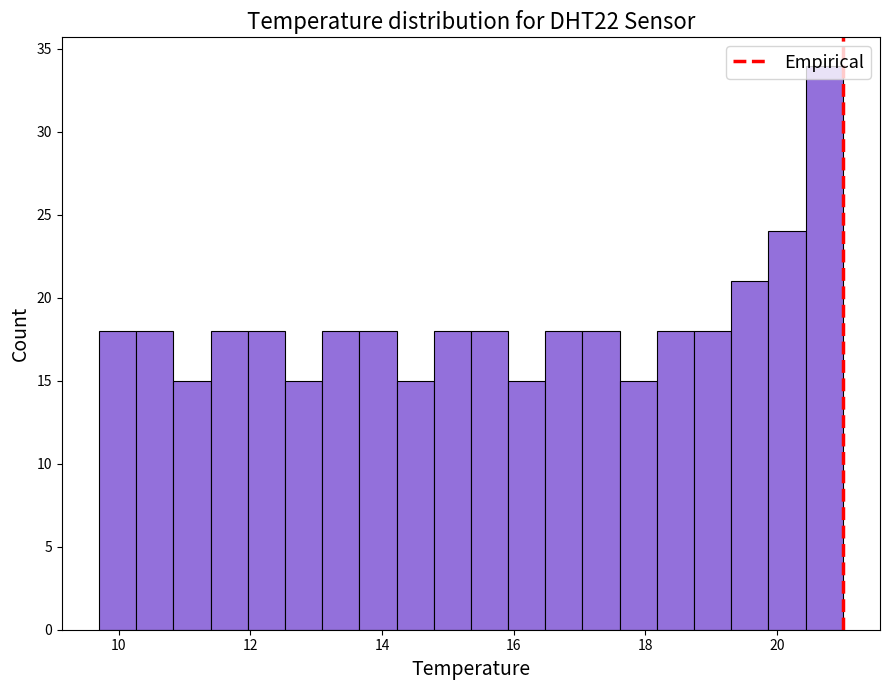

Around what value on the x-axis is the tallest bar? Give the approximate position of its centre, as read against the axis.

20.8